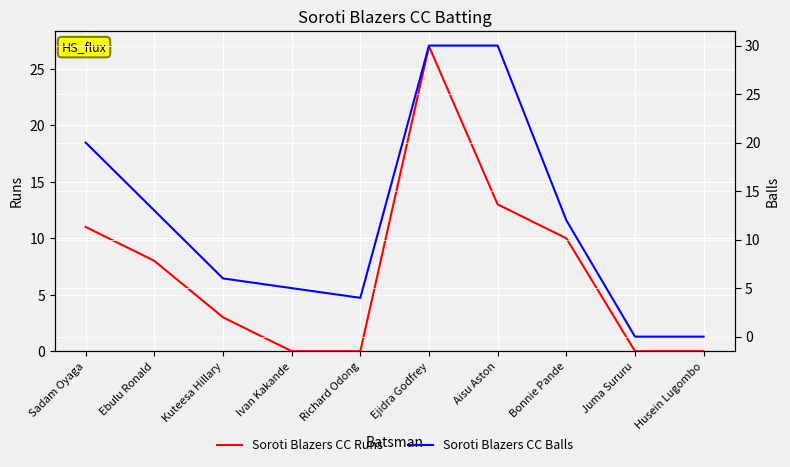

True or false: Soroti Blazers CC Runs has a value of 11 at Sadam Oyaga.

True